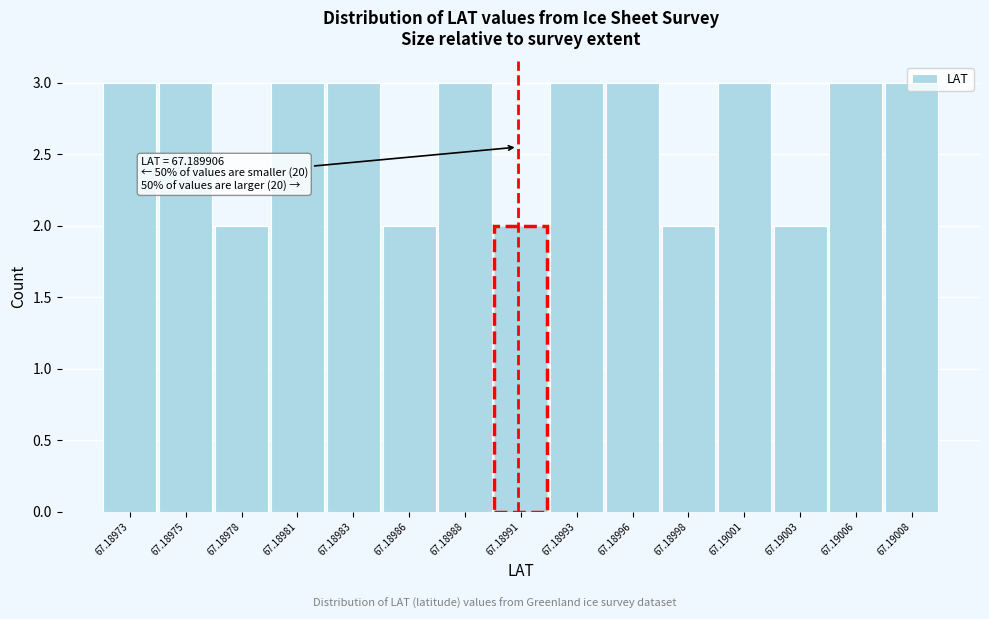

What is the average value?

3